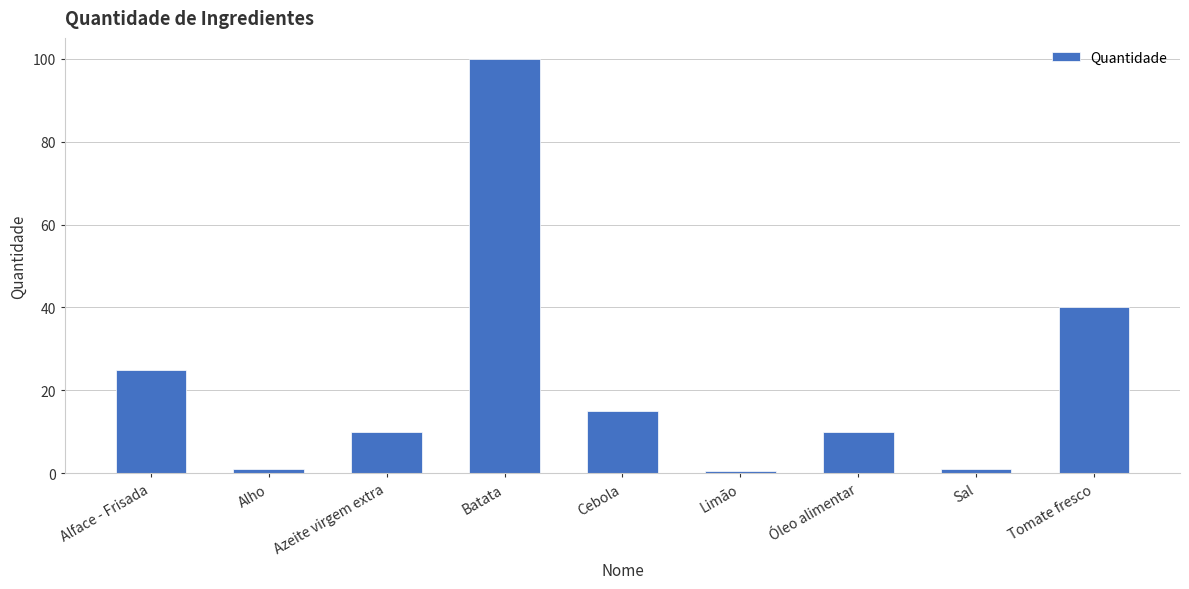

What value does the data have at Azeite virgem extra?

10.0